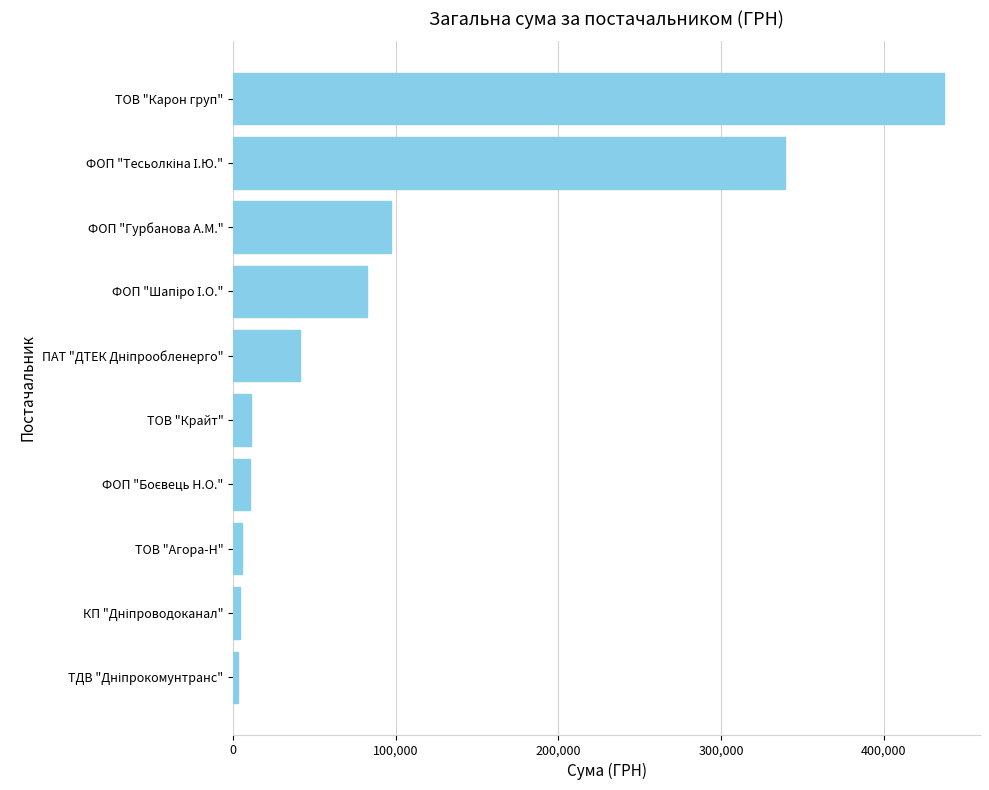

What is the difference between the maximum and minimum values?

434341.4